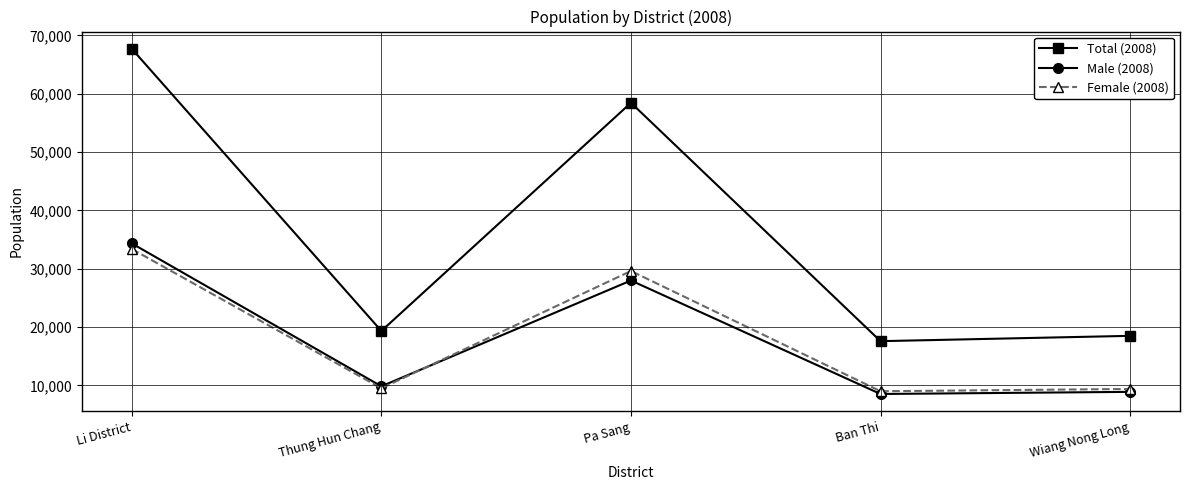

True or false: Total (2008) and Male (2008) cross at least once.

False